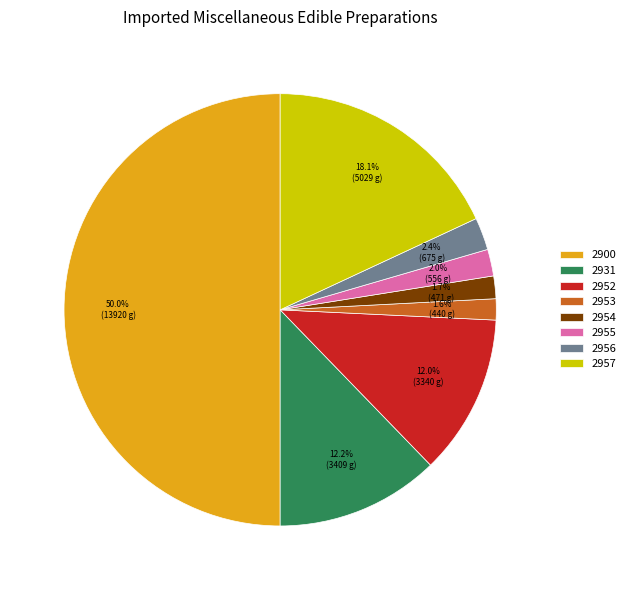

Combined, do 2953 and 2955 account for over 50%?

No